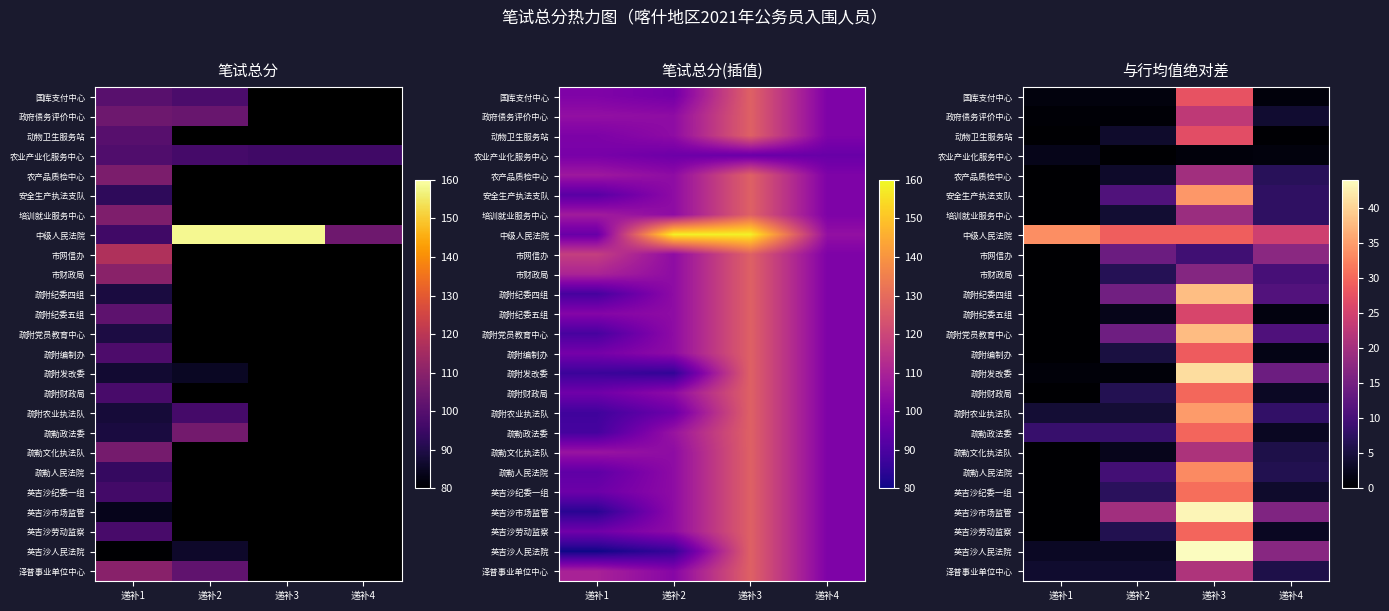

What is the spread (max minus min) of values at 递补4?

24.4